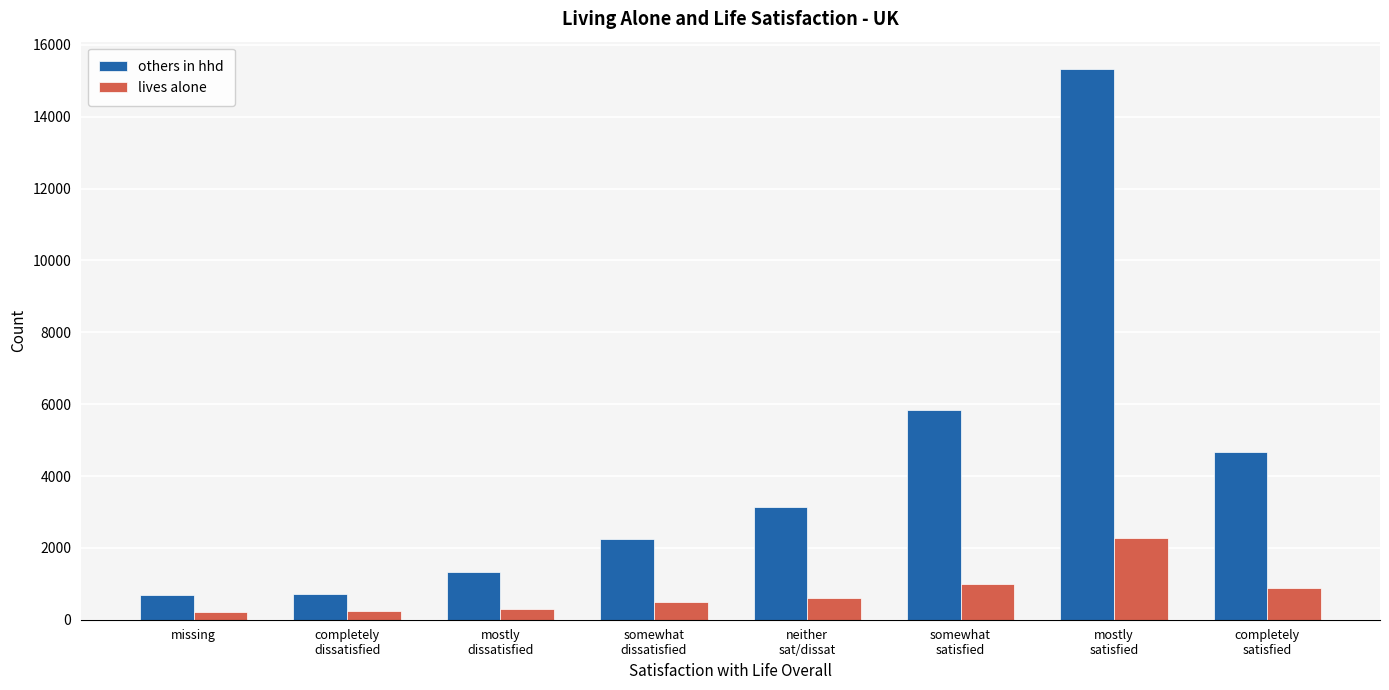

What is the maximum value shown in the chart?

15323